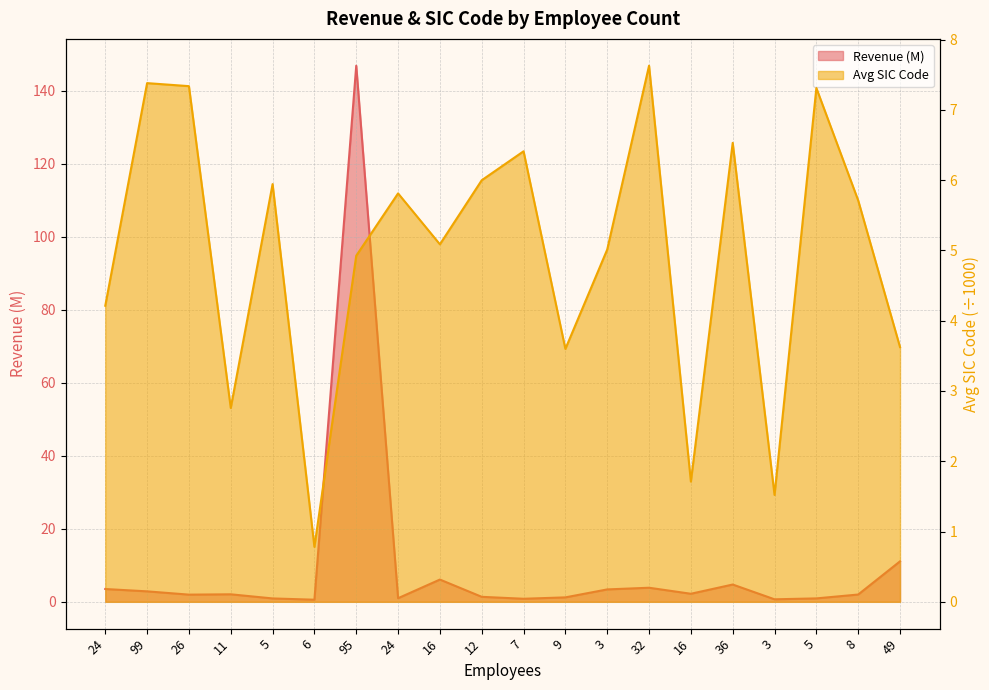

The value of Revenue (M) at 16 is 6.1. True or false?

True